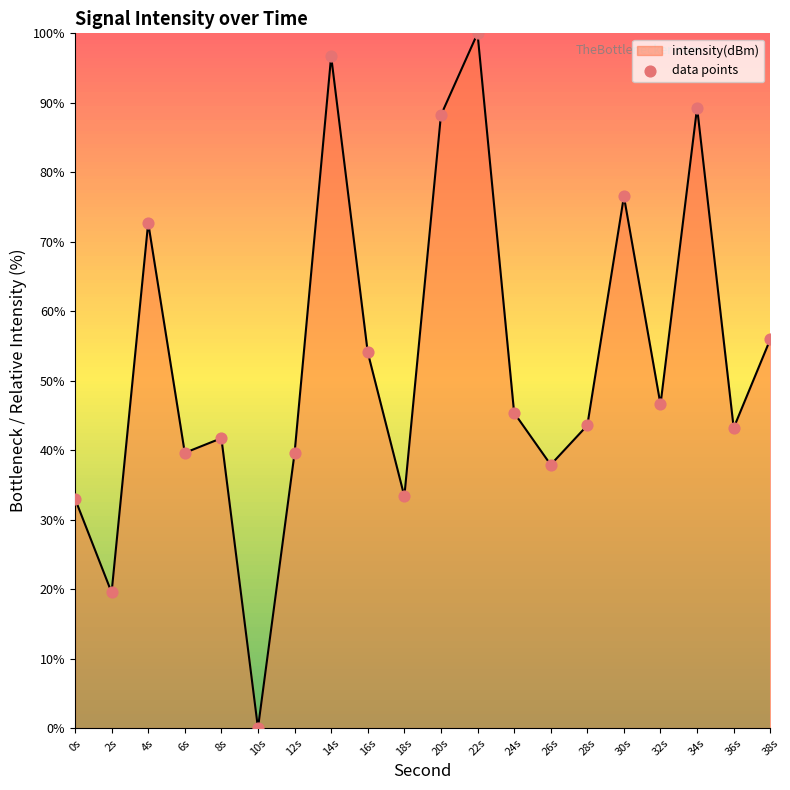

What is the change in value from 6s to 36s?

+3.6